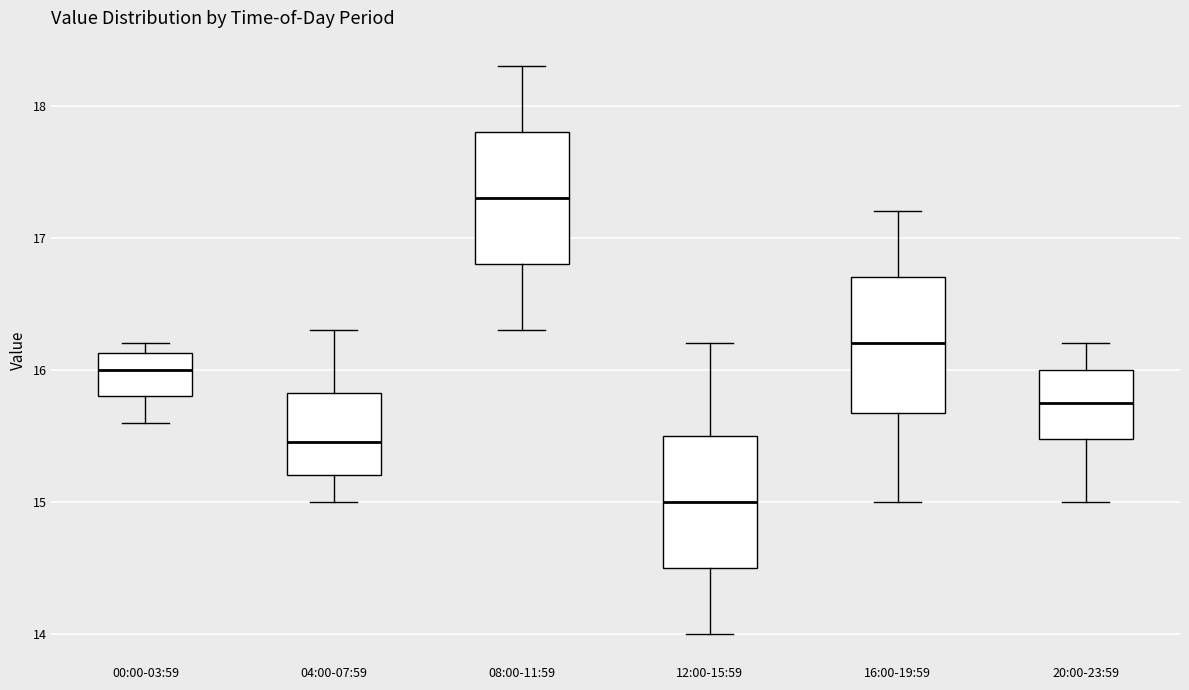

Where does the upper whisker of the box for 12:00-15:59 end on the y-axis? The values are not printed on the chart, so give them approximately, as read against the axis.

16.2